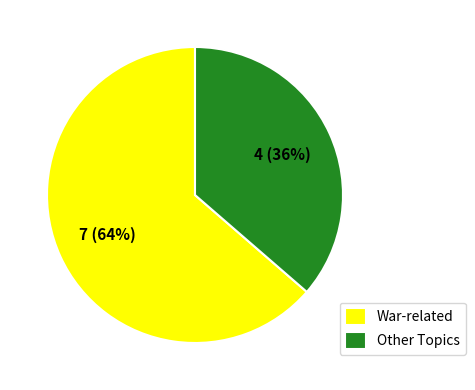

Is the sum of War-related and Other Topics greater than half?

Yes